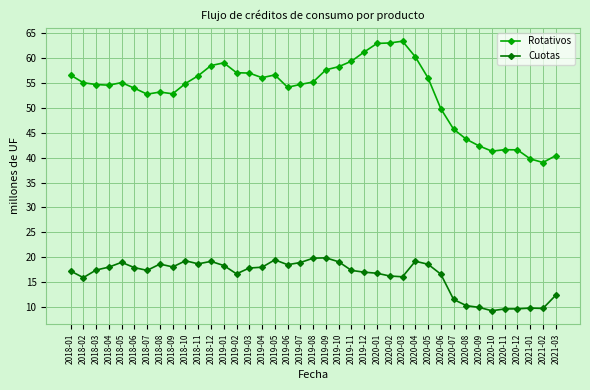

Which series changed the most between 2020-05 and 2020-06?

Rotativos